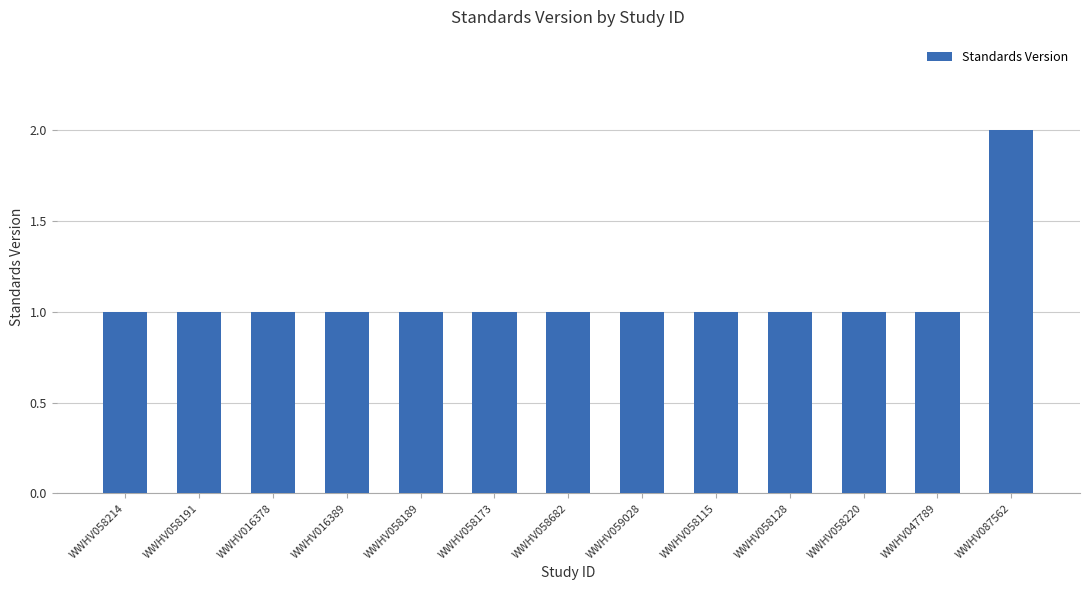

What is the minimum value shown in the chart?

1